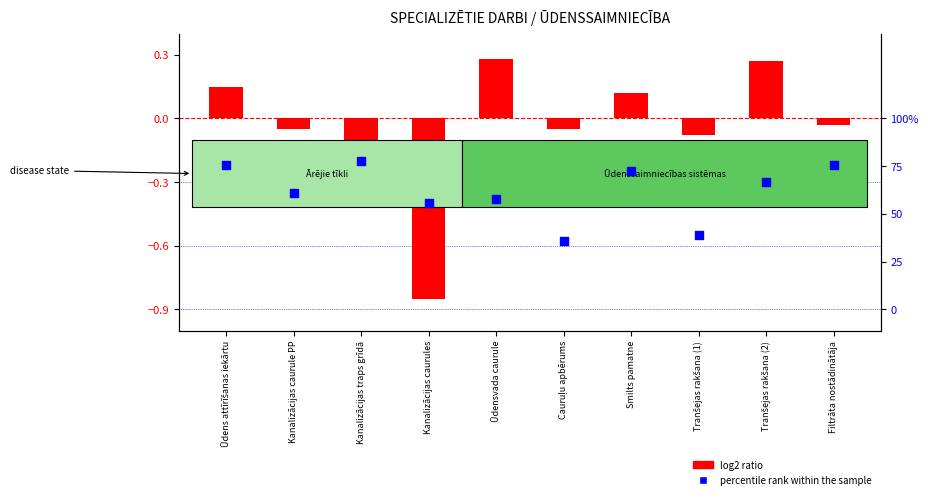

Is the value of percentile rank within the sample at Smilts pamatne greater than the value of log2 ratio at Kanalizācijas caurules?

Yes